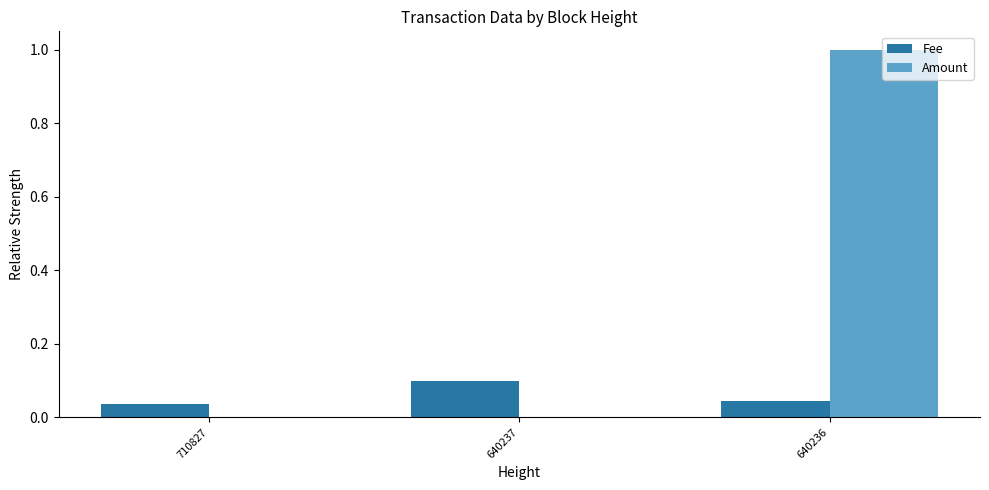

What is the greatest value displayed?

1.0